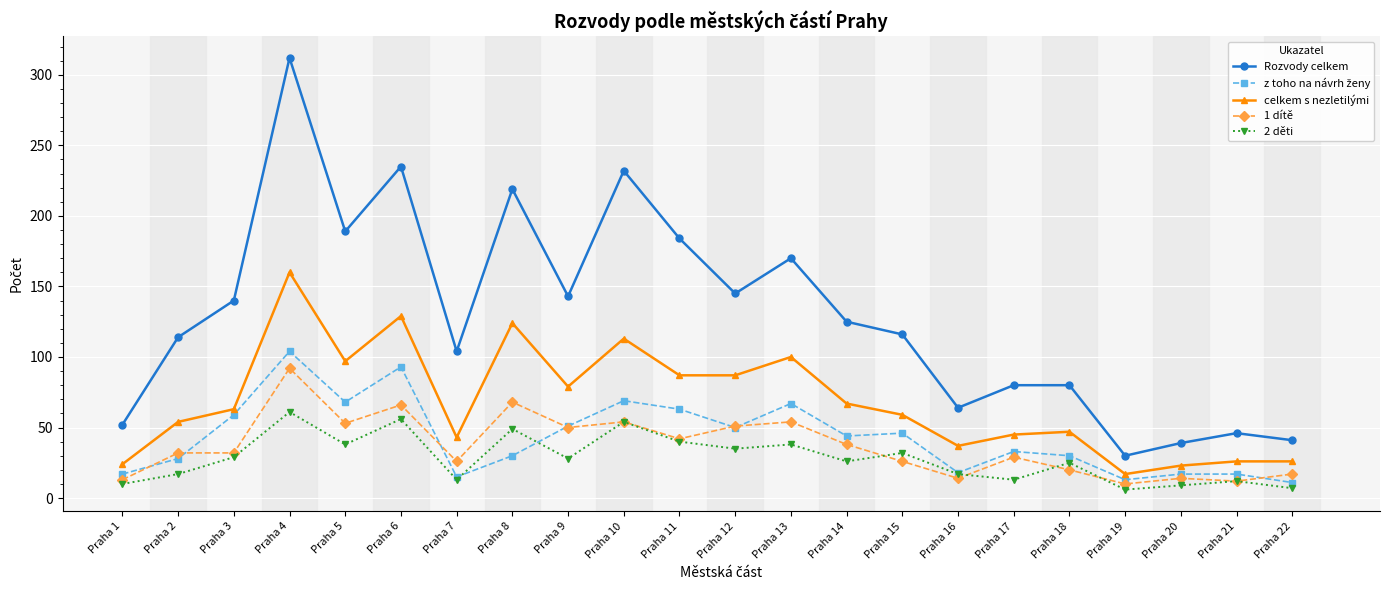

True or false: 2 děti has more than 1 points higher than both neighbors.

True